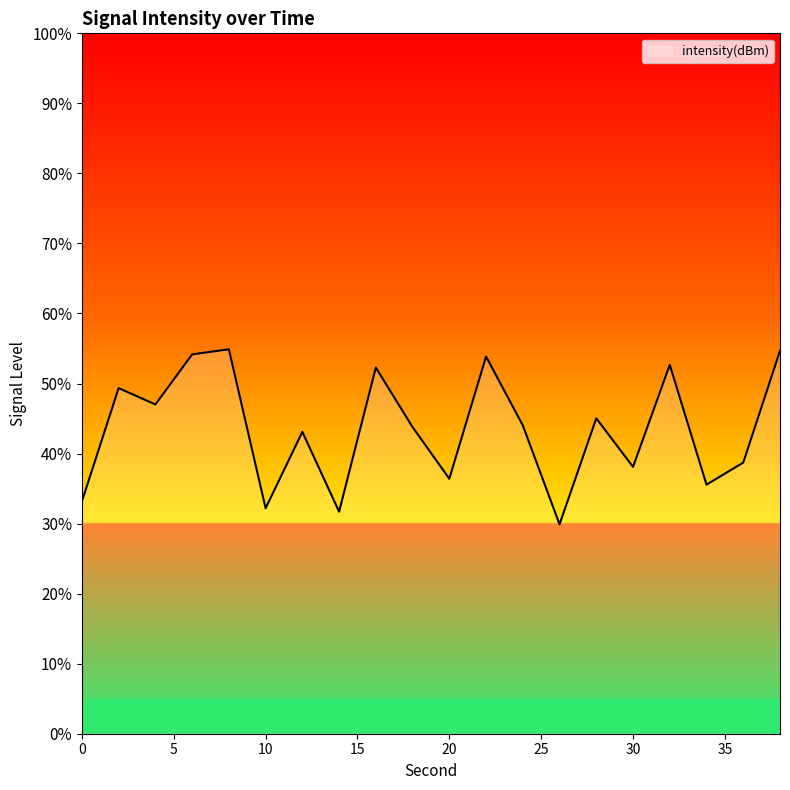

What is the average value?

43.5